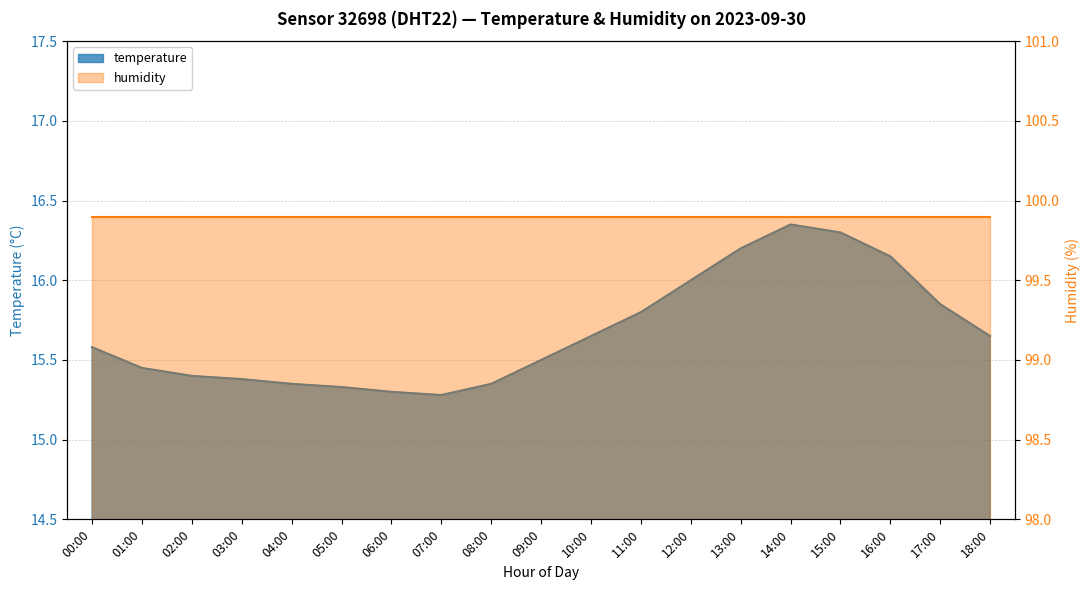

What is the smallest value displayed?

15.3